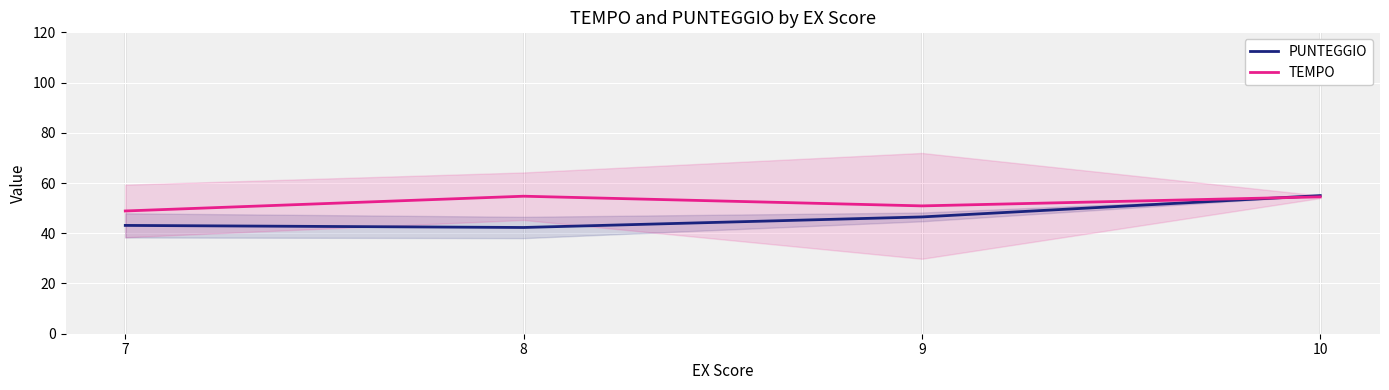

Is the value of PUNTEGGIO at 7 greater than the value of TEMPO at 10?

No